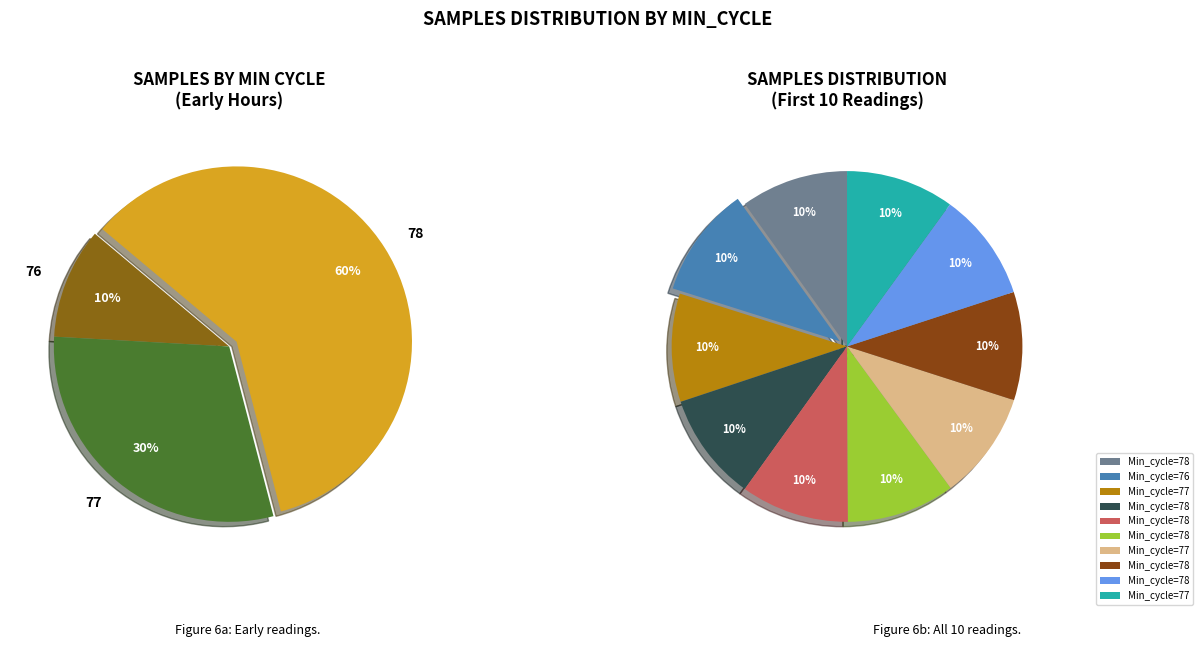

How many segments does this pie chart have?

10